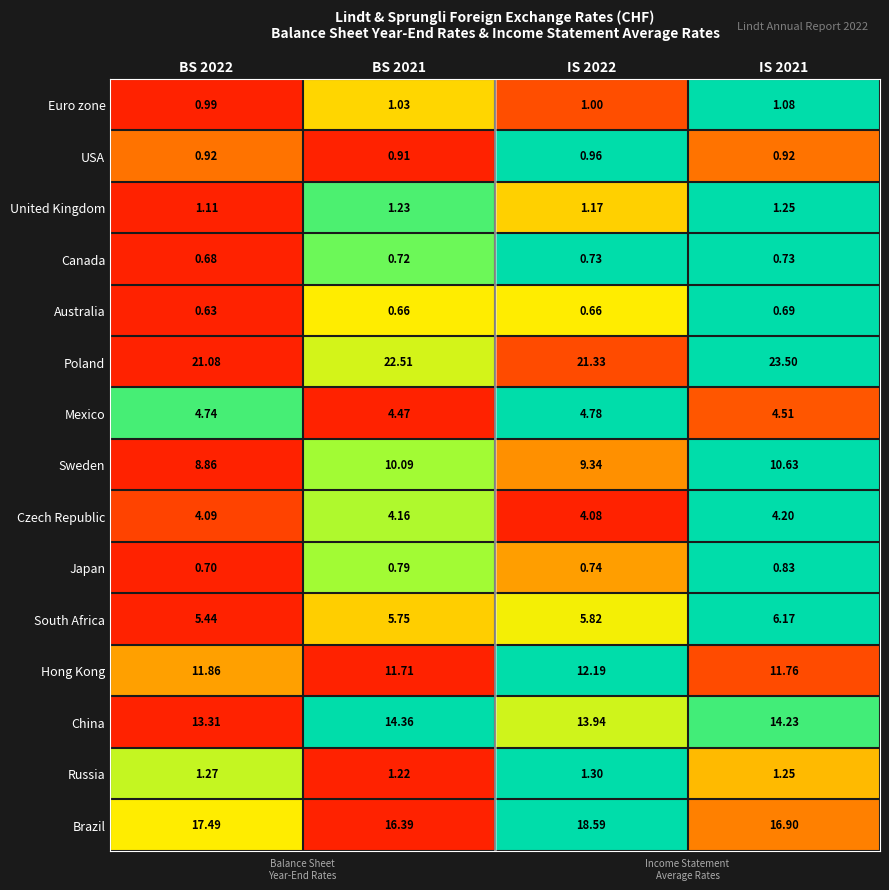

Which series has the largest total across all categories?

Poland